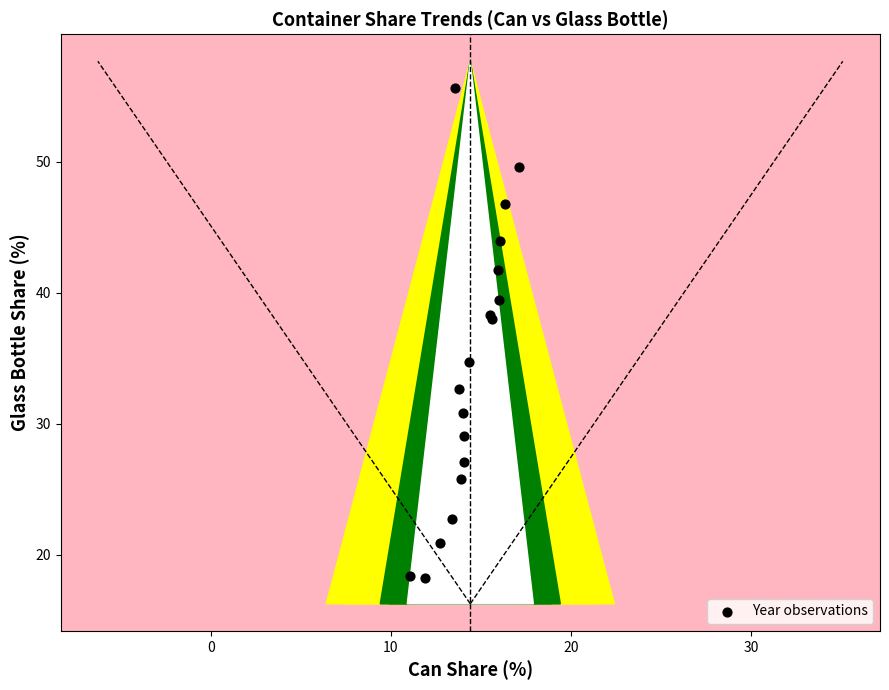

What Y value in the scatter plot is closest to 36?

34.7